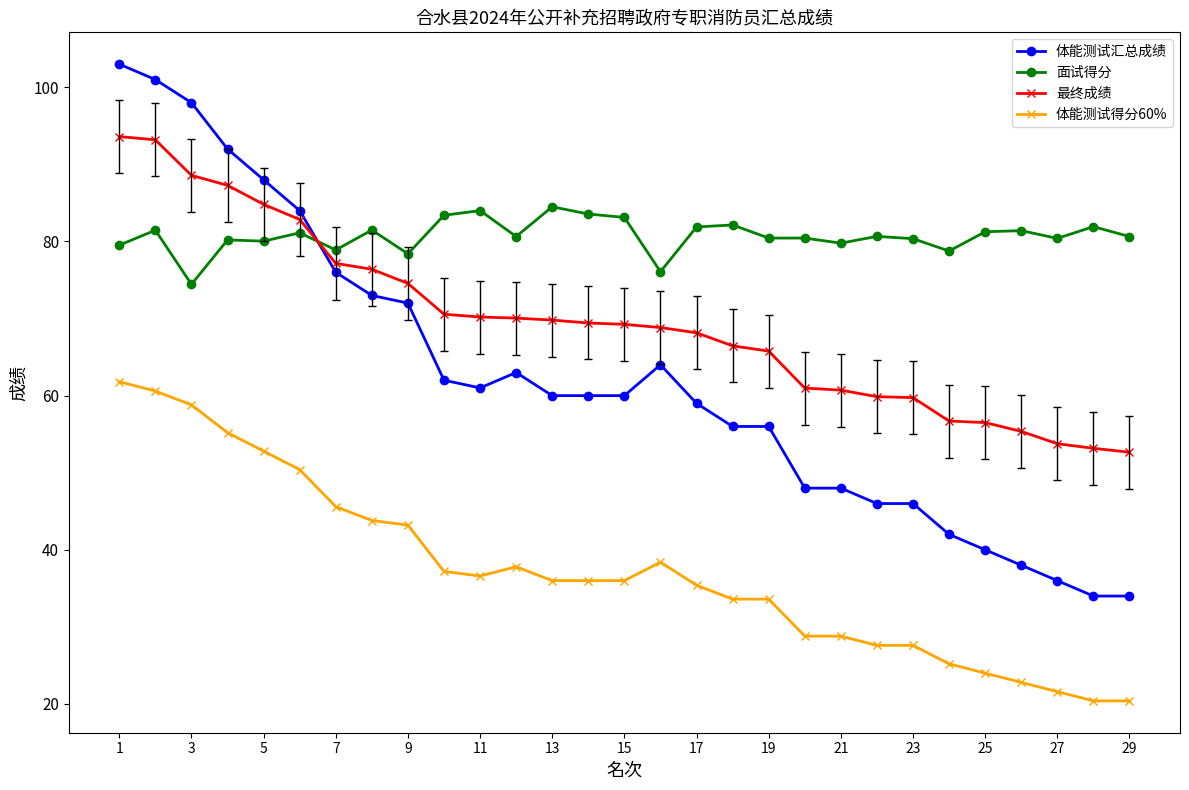

List the series in order of their overall mean, highest first.

面试得分, 最终成绩, 体能测试汇总成绩, 体能测试得分60%